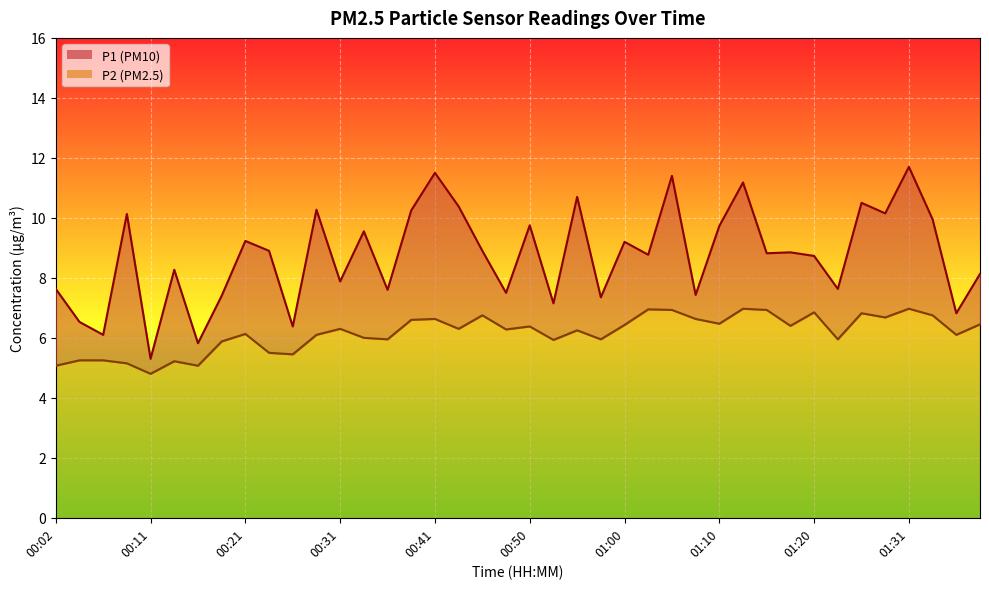

What is the total value across all series at 01:33?

16.7